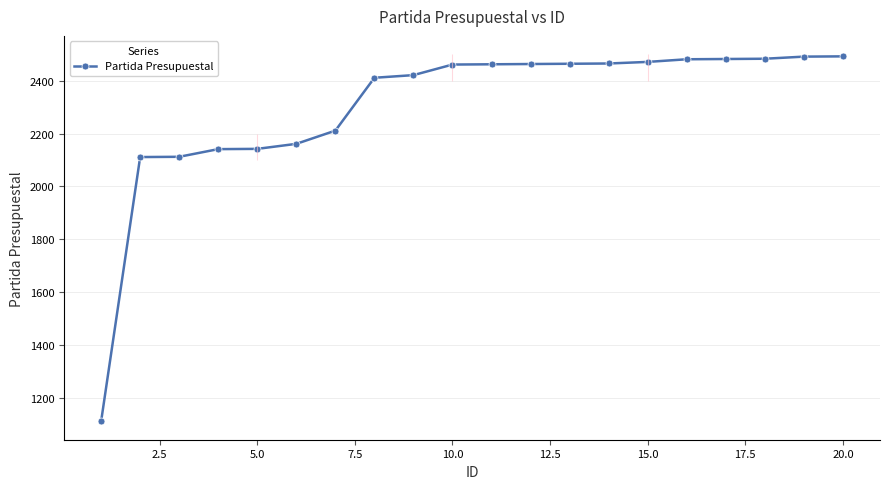

The value of Partida Presupuestal at 20.0 is 2492. True or false?

True